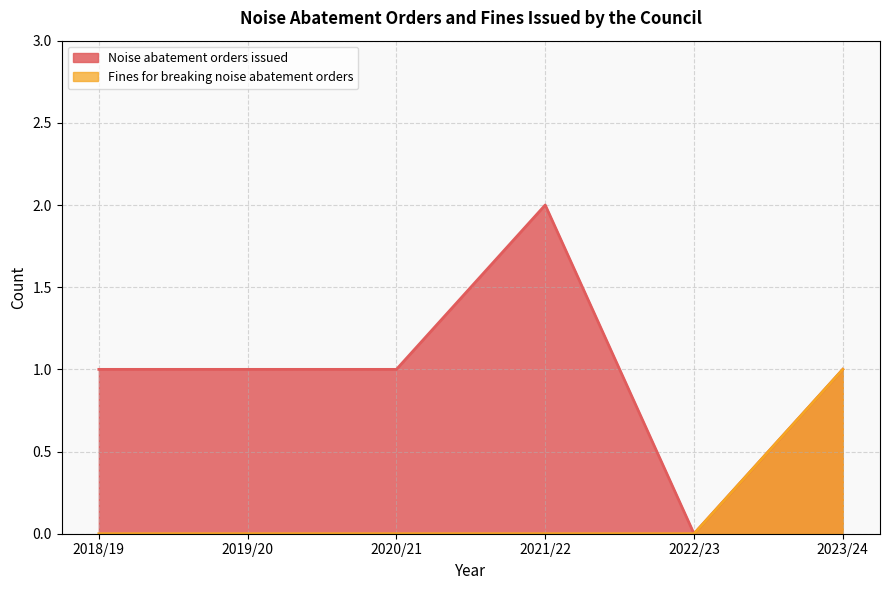

Which series has the widest spread of values?

Noise abatement orders issued